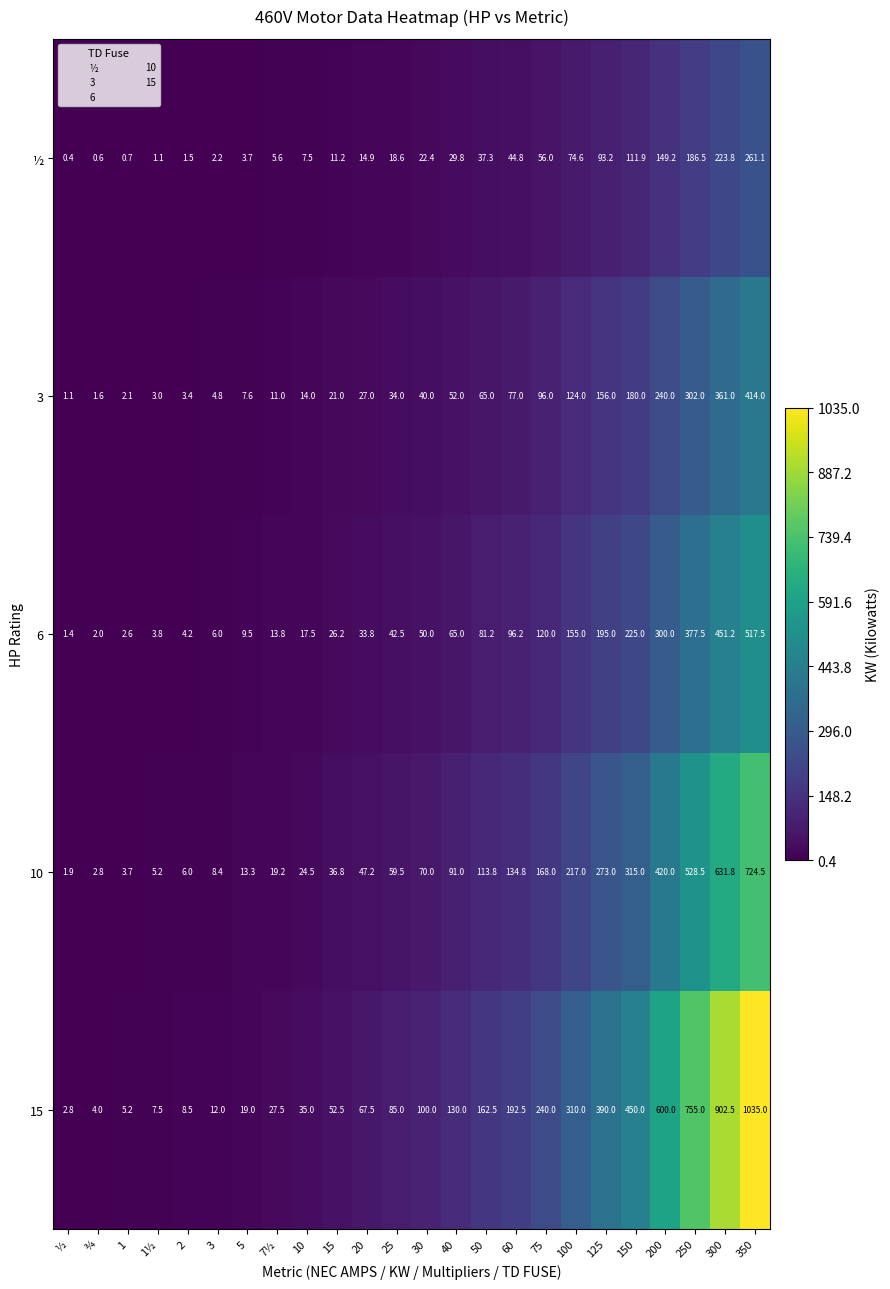

Rank the series at 1½ from highest to lowest value.

15, 10, 6, 3, ½